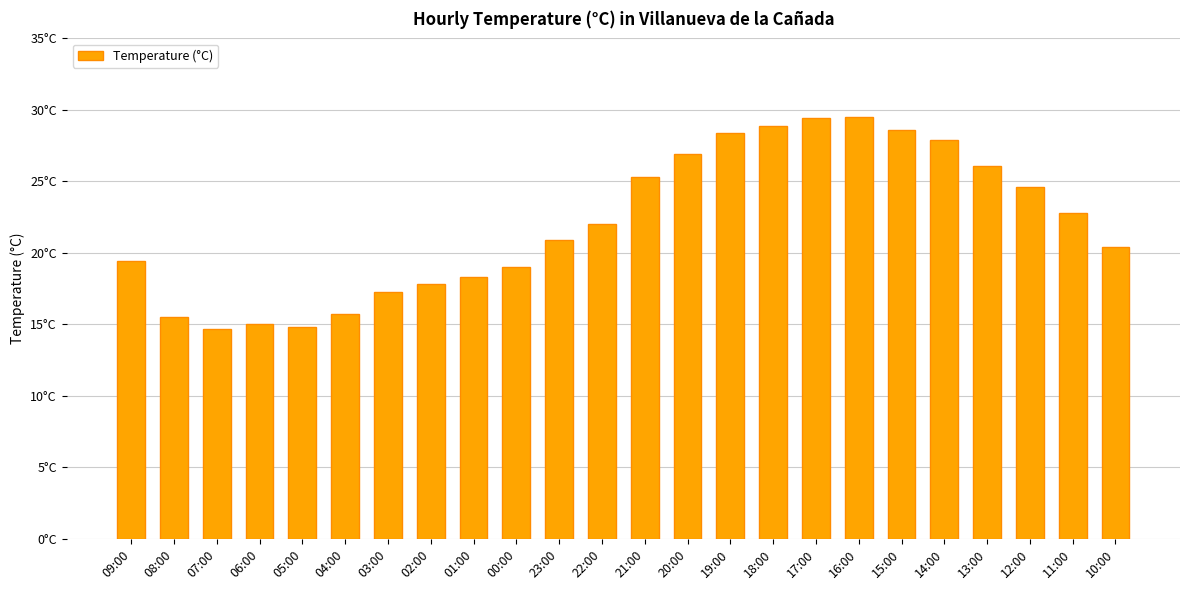

Reading left to right, extract all data points from this chart.

19.4	15.5	14.7	15.0	14.8	15.7	17.3	17.8	18.3	19.0	20.9	22.0	25.3	26.9	28.4	28.9	29.4	29.5	28.6	27.9	26.1	24.6	22.8	20.4